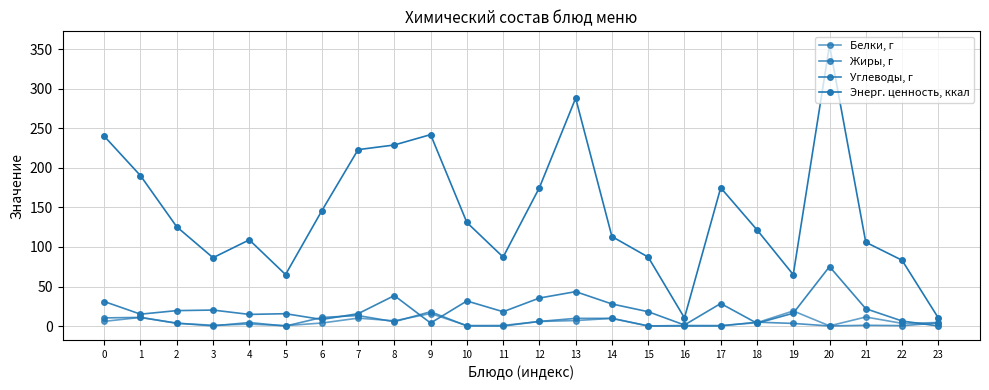

Which series changed the most between 7 and 14?

Энерг. ценность, ккал